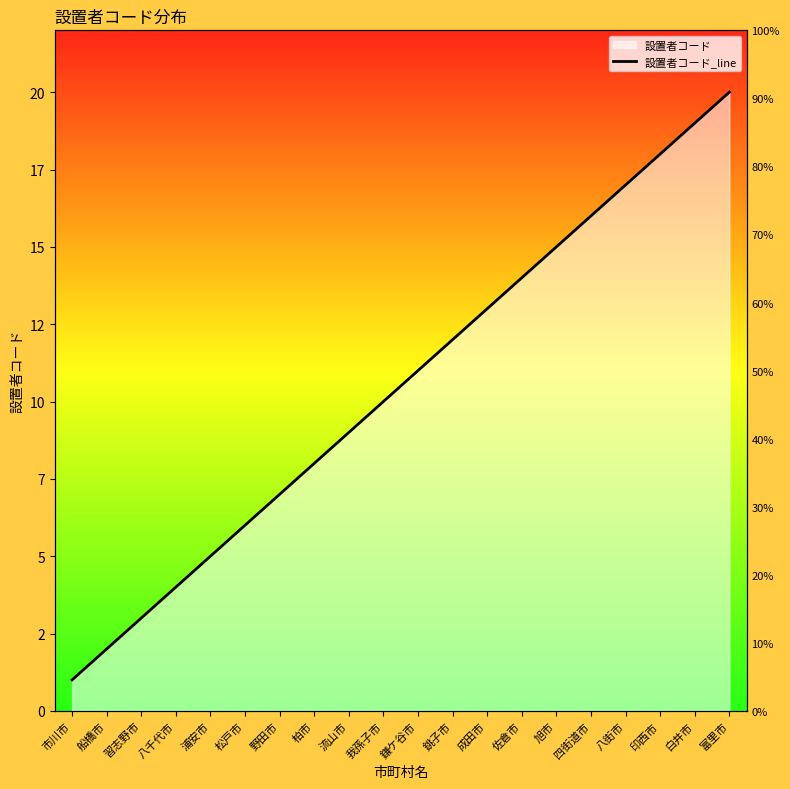

Which label corresponds to the largest value in the chart?

富里市